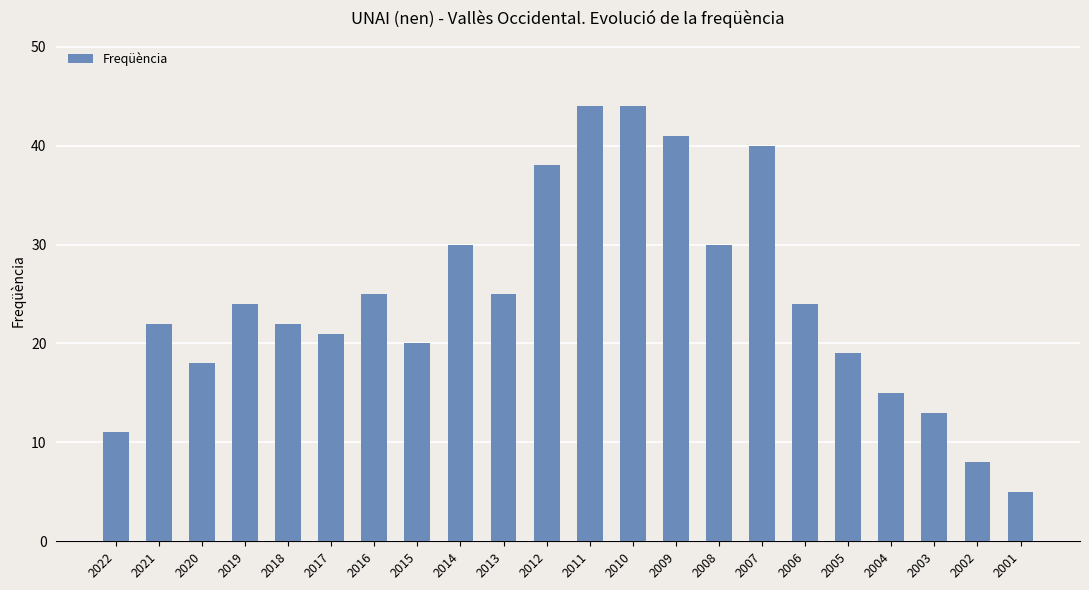

What is the value of the 13th bar from the left?

44